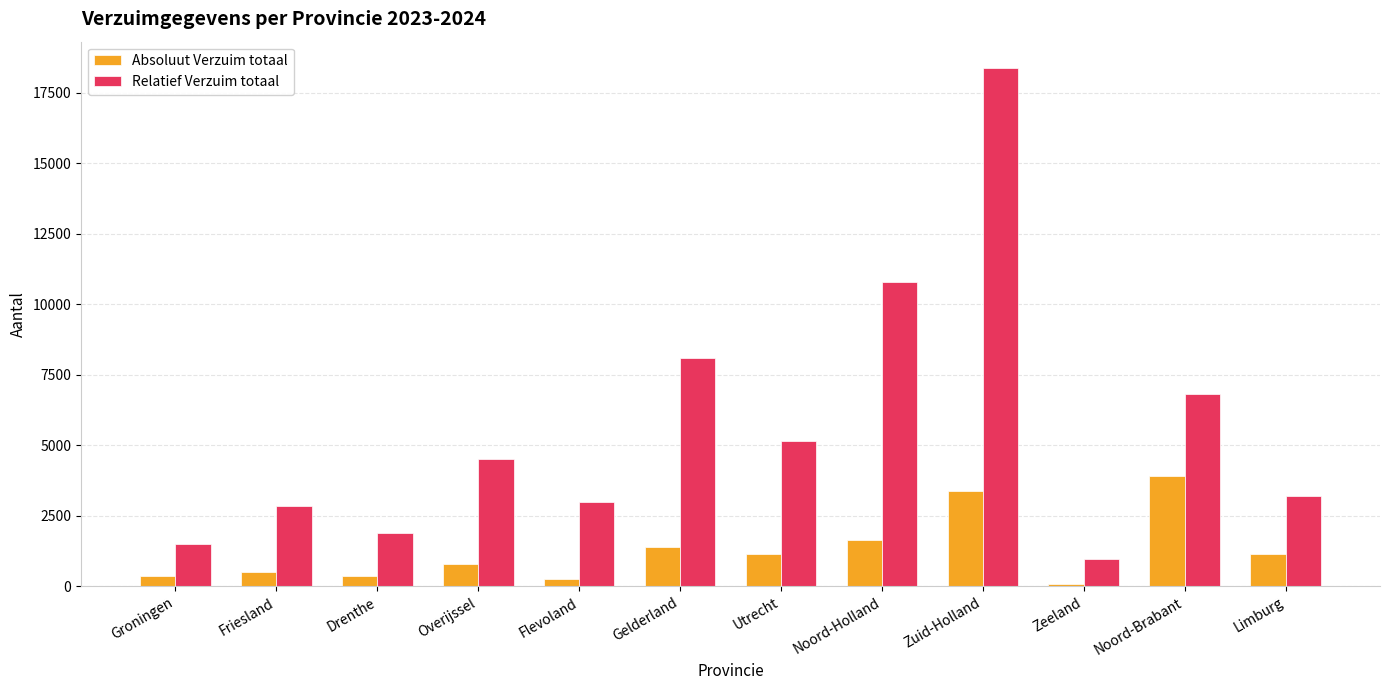

What is the smallest value displayed?

90